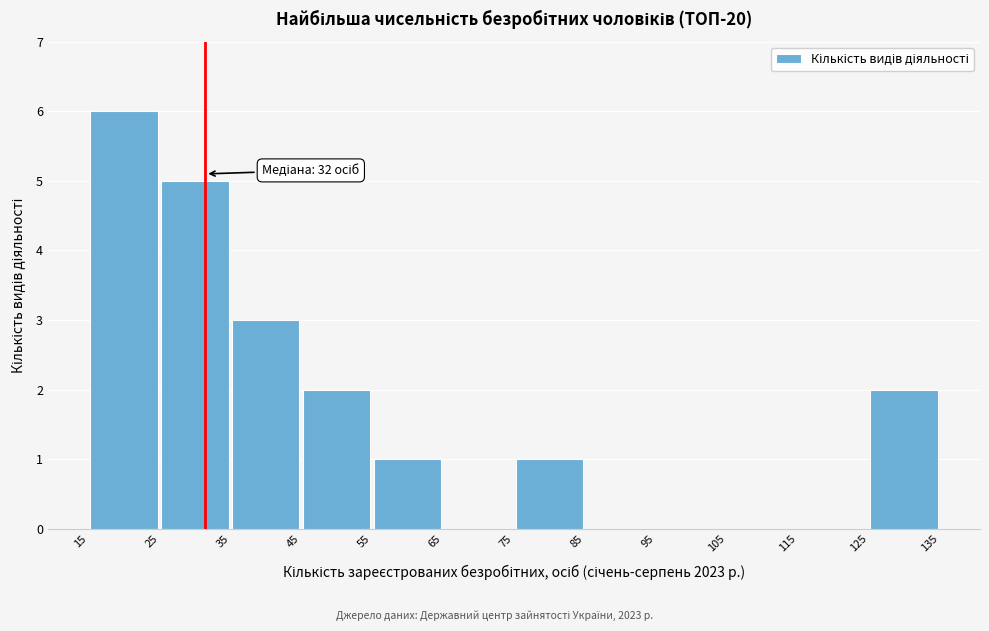

Which range on the x-axis has the tallest bar?

15 to 25